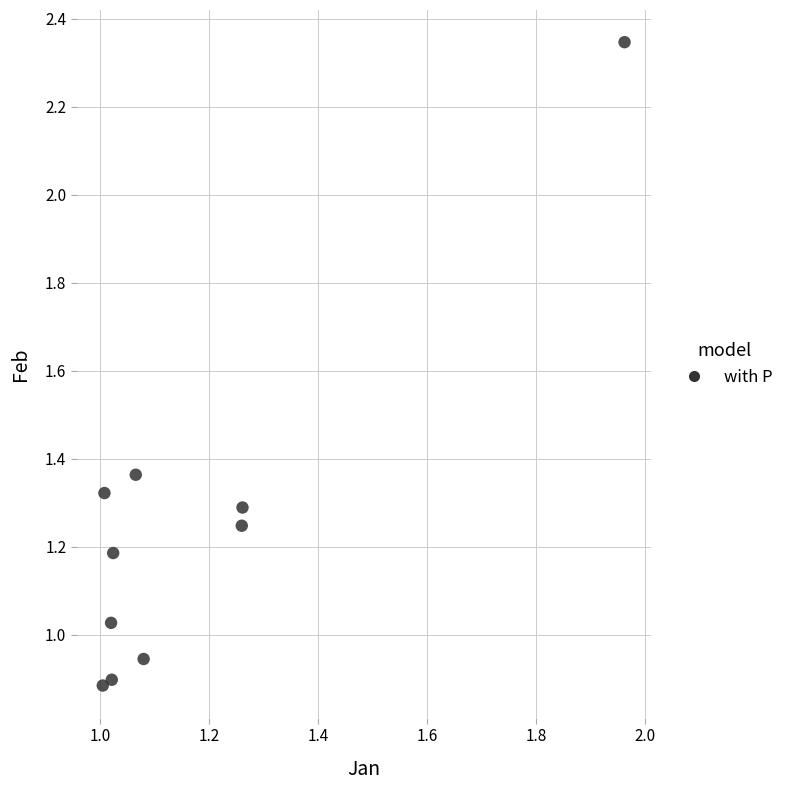

What is the range of Y values (max minus min)?

1.5